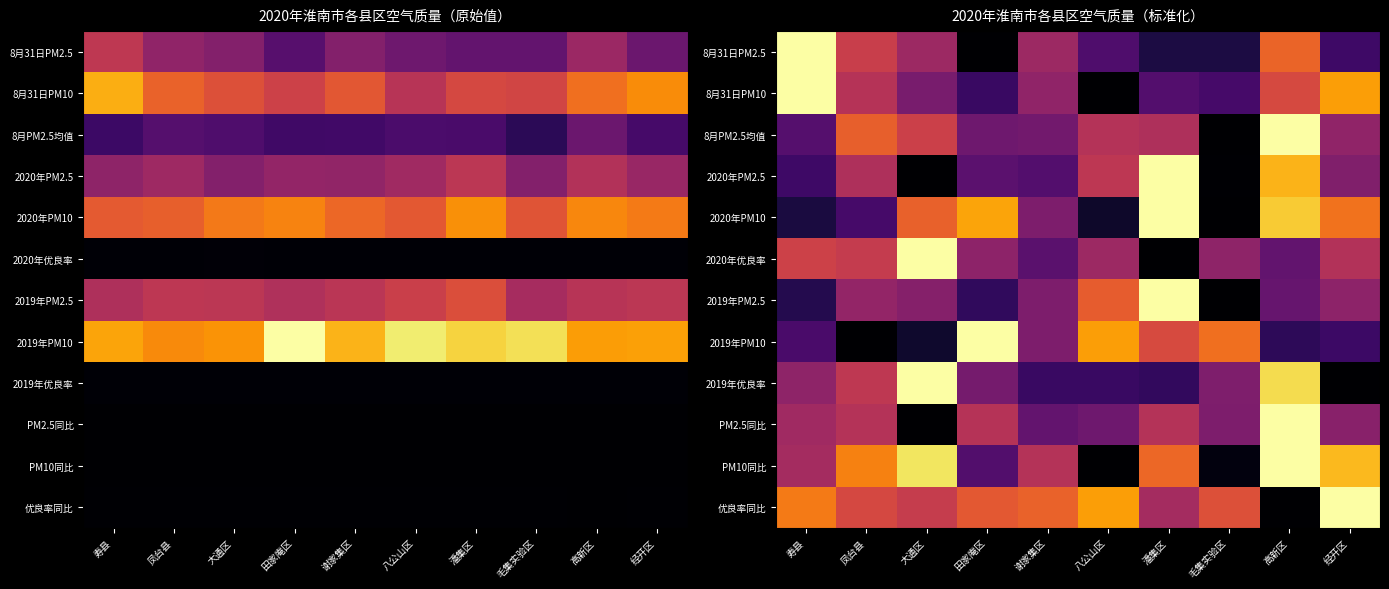

The 优良率同比 series shows 0.5 at 大通区. True or false?

True